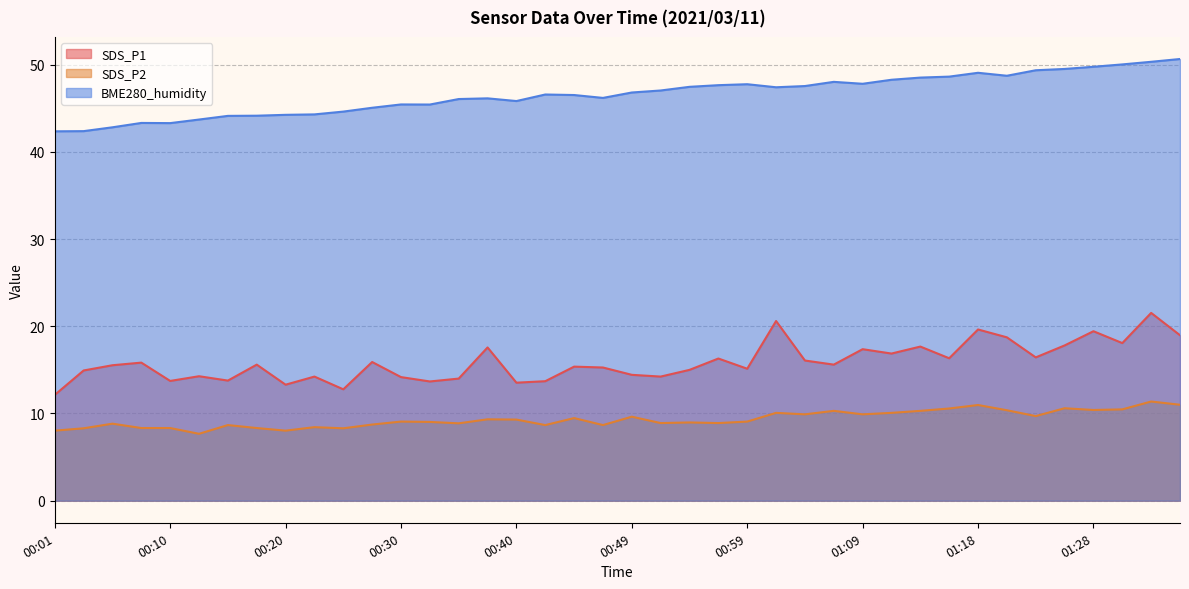

What is the sum of all SDS_P2 values?

373.9